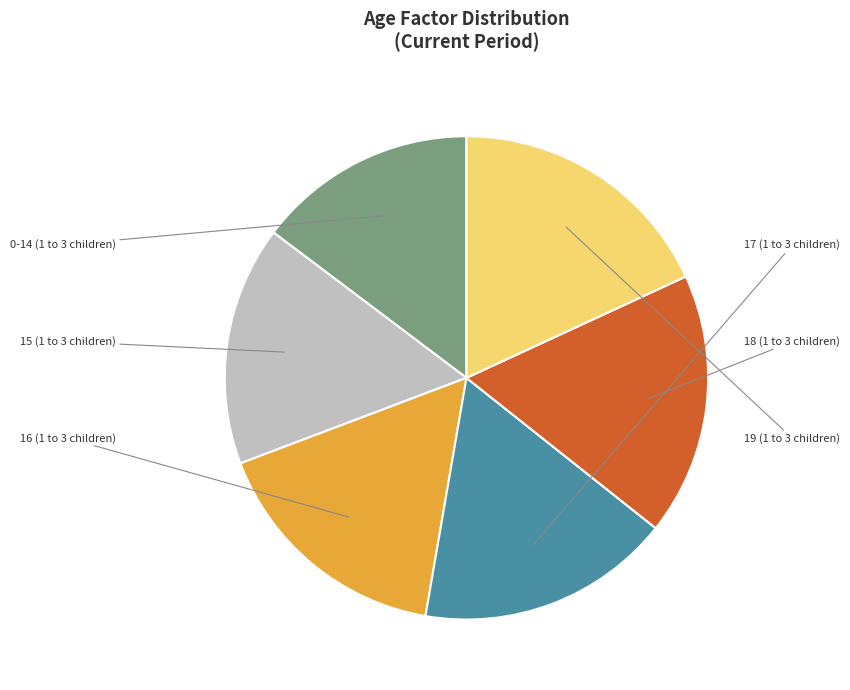

Is there a majority slice in this chart?

No